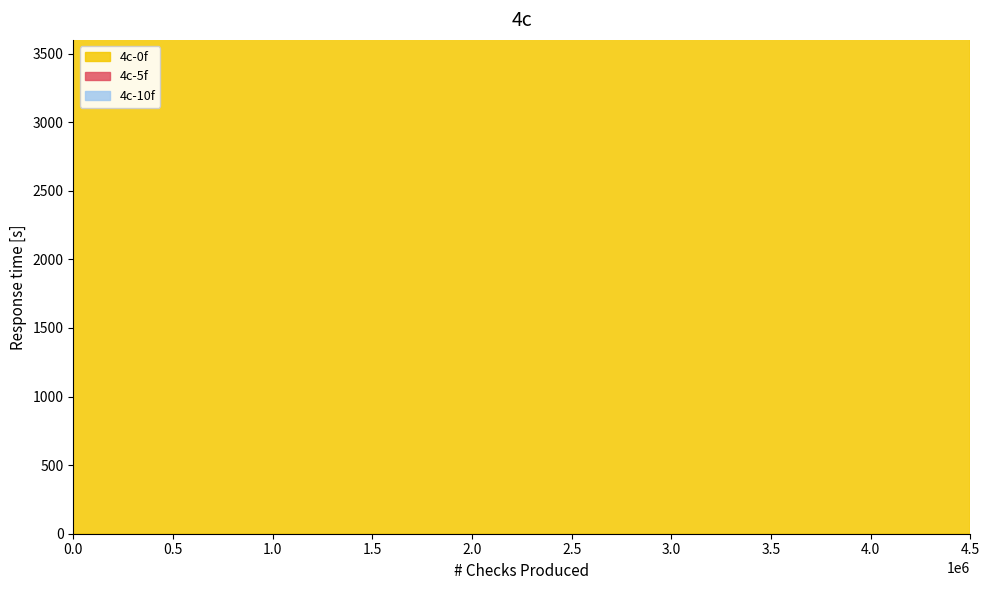

Where is the first local minimum for ID?

27256